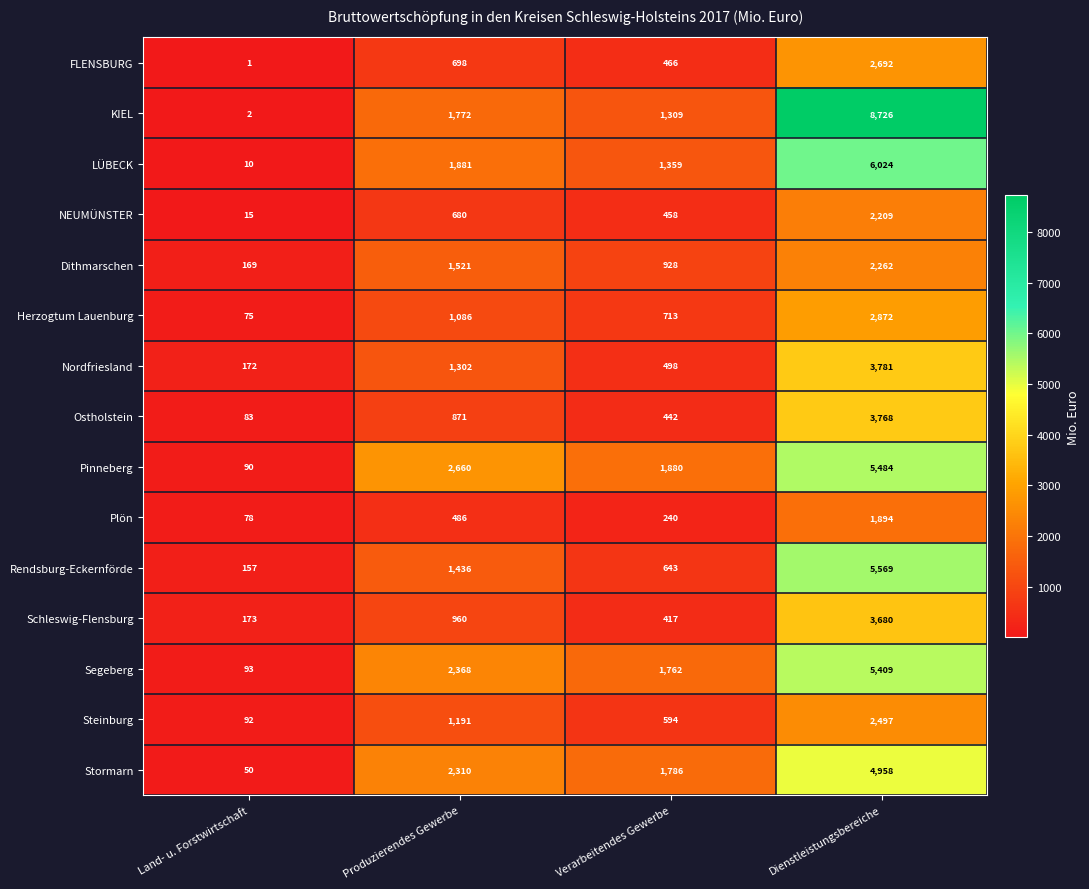

Count the number of categories in the chart.

4